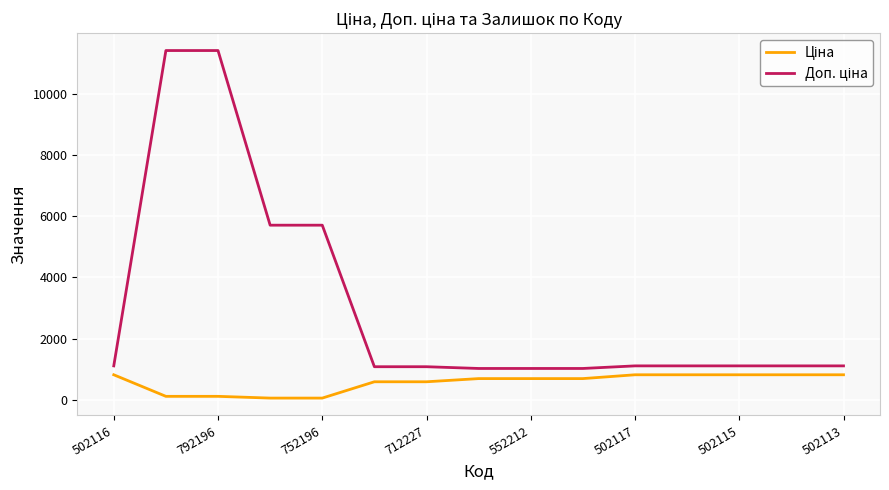

What is the greatest value displayed?

11410.0